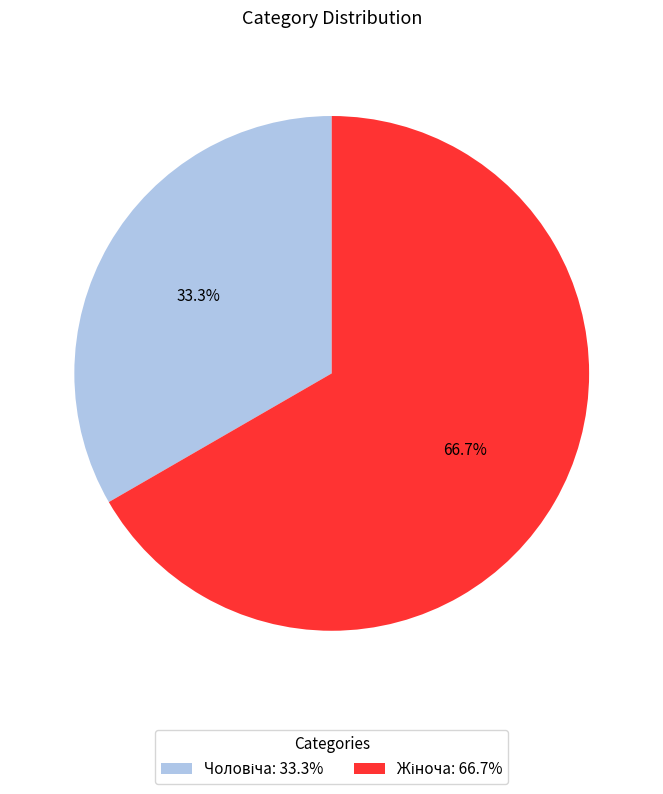

Is there any slice that represents more than half of the pie?

Yes